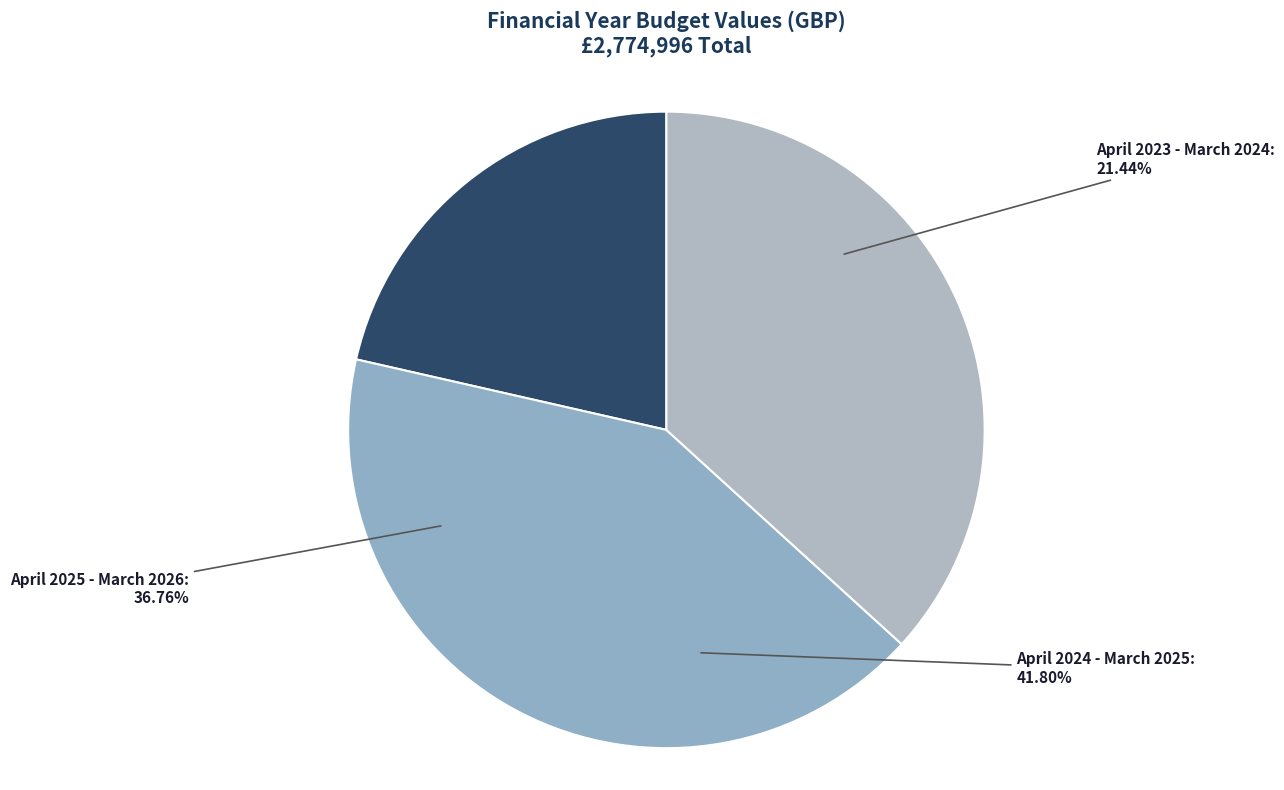

To the nearest percent, what is the average slice percentage?

33%